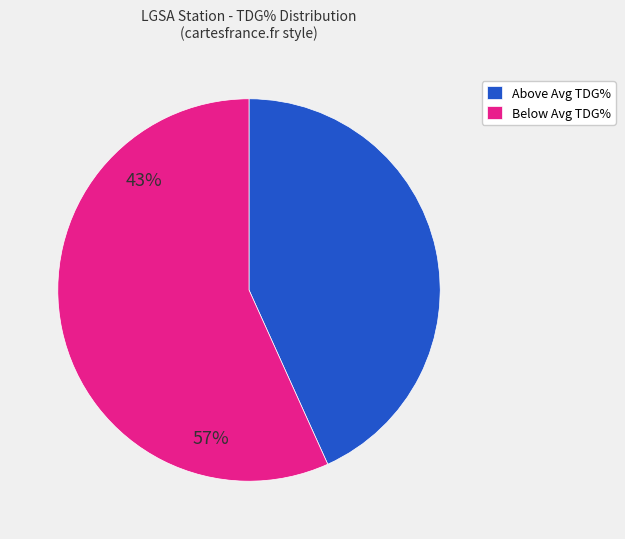

Which category has the biggest portion of the pie?

Below Avg TDG%